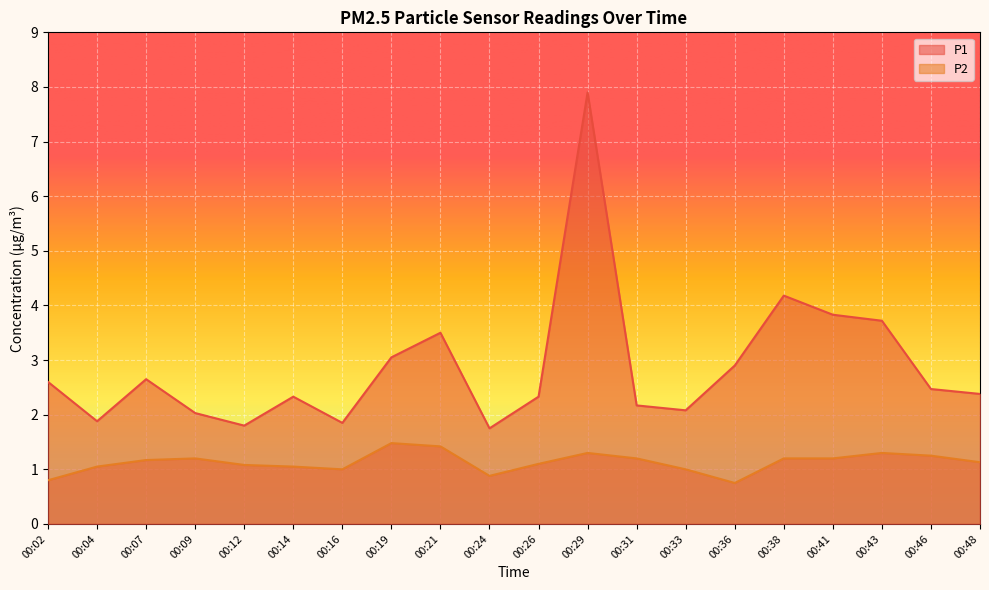

What are all the series names shown in the legend?

P1, P2